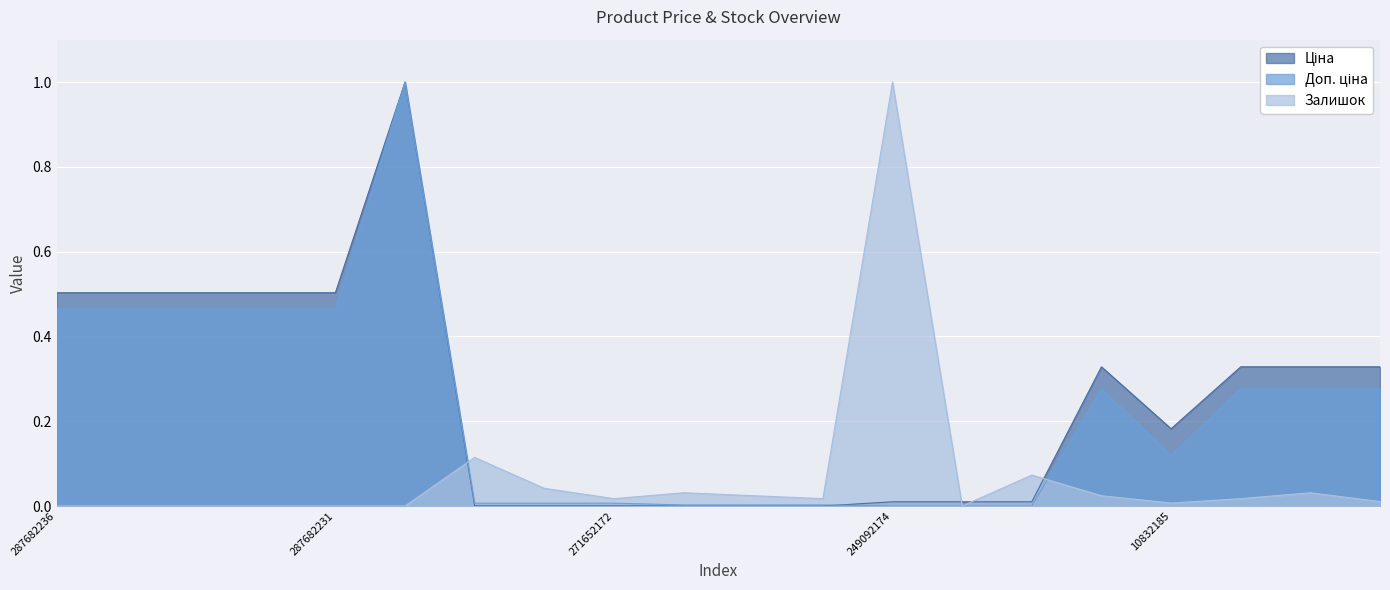

The value of Залишок at 271642174 is 0.1. True or false?

False